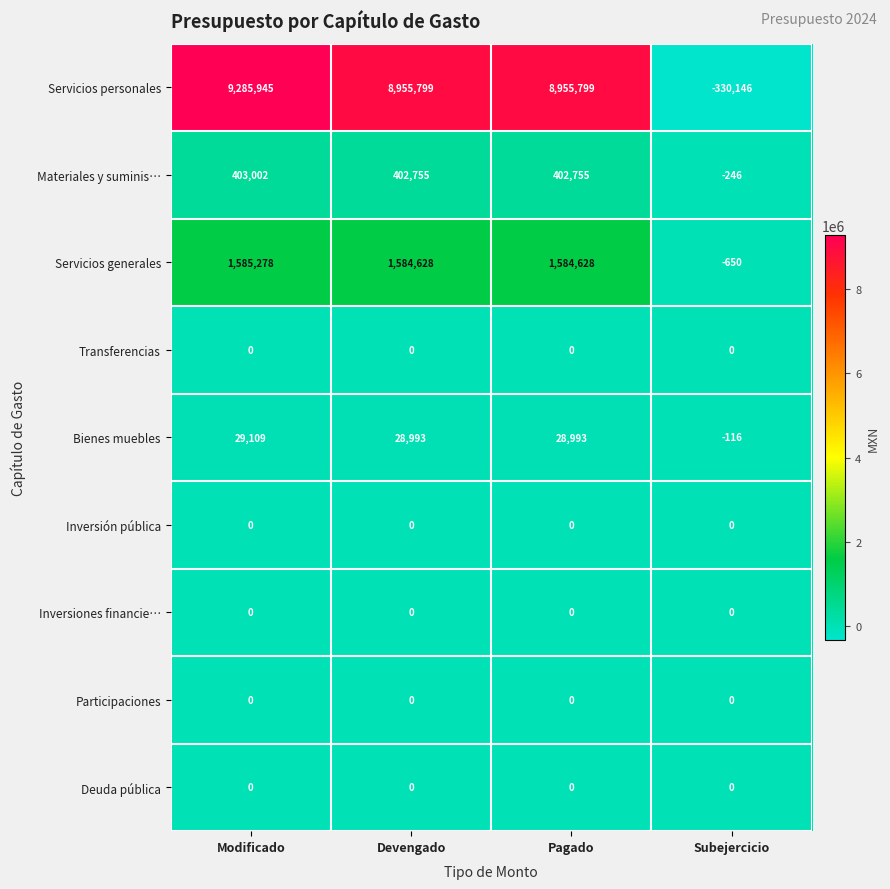

What is the greatest value displayed?

9285945